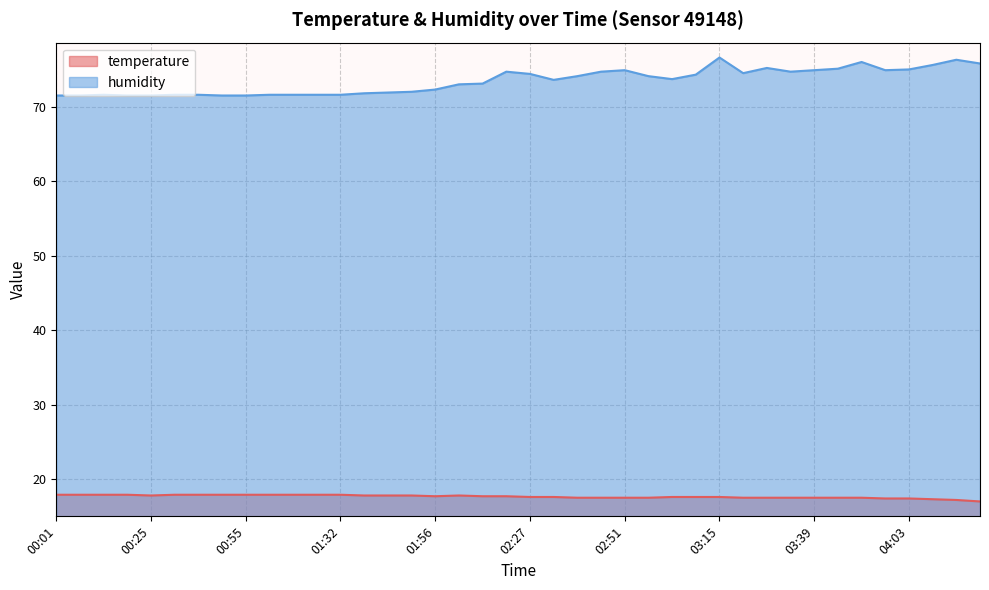

Which category has the highest value across all series?

03:15